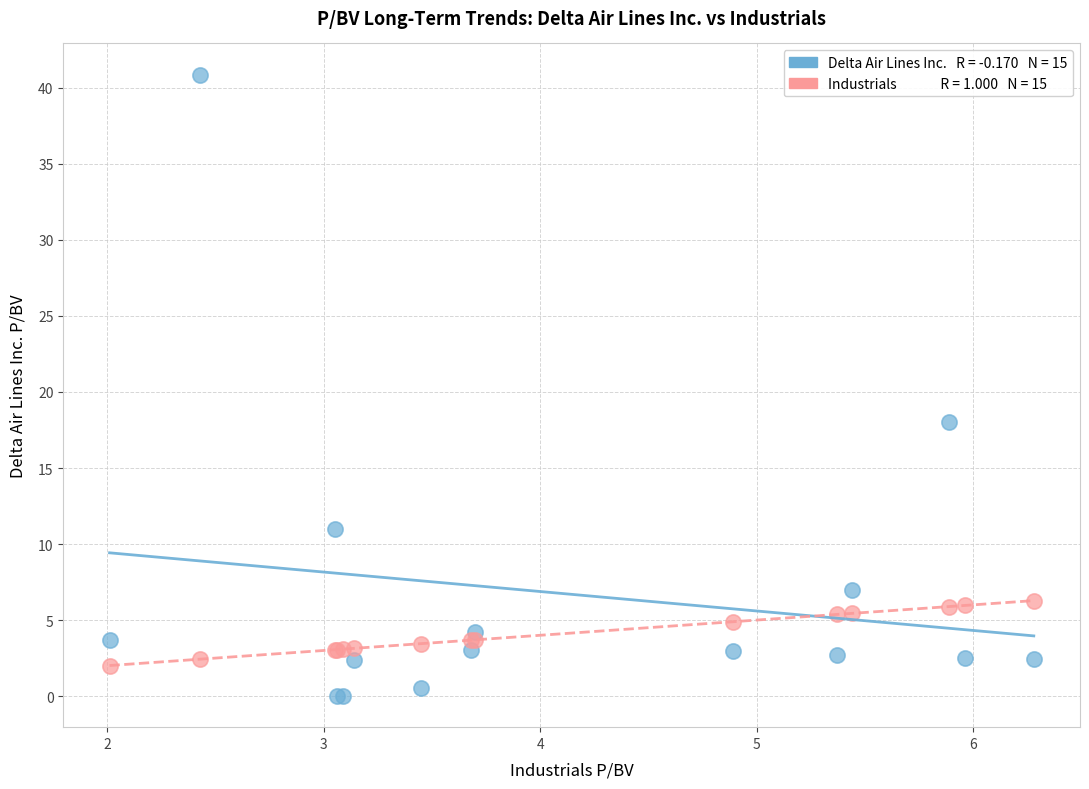

Across all series, what Y value is closest to 20?

18.0